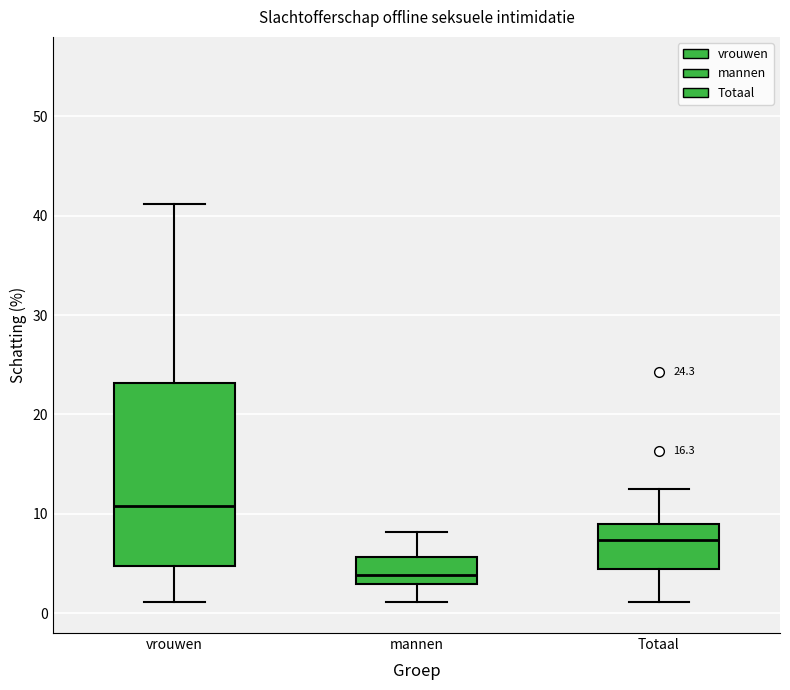

Which box is the tallest, from its lower edge to its upper edge?

vrouwen